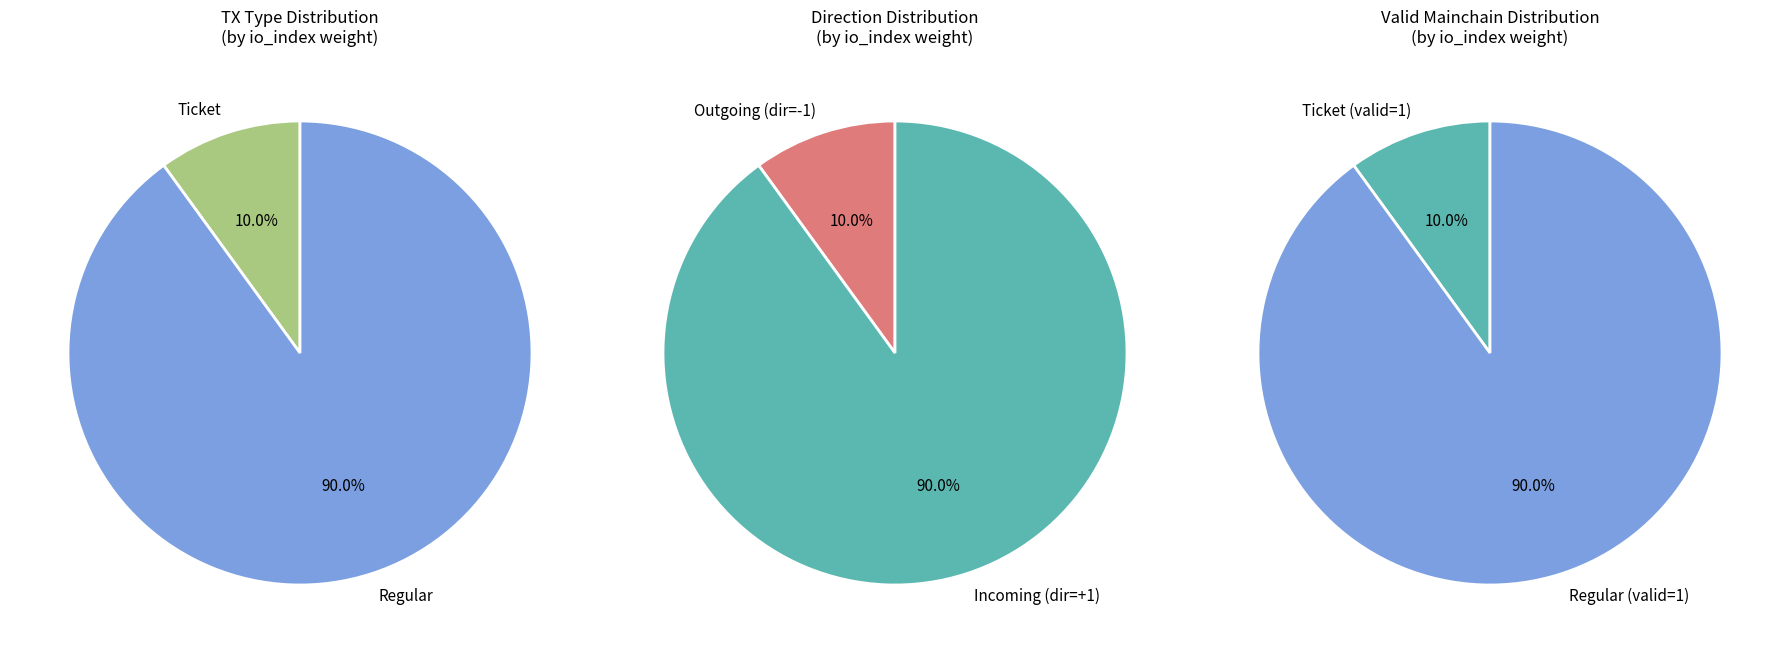

True or false: io_index=0 accounts for 0% of the total.

True